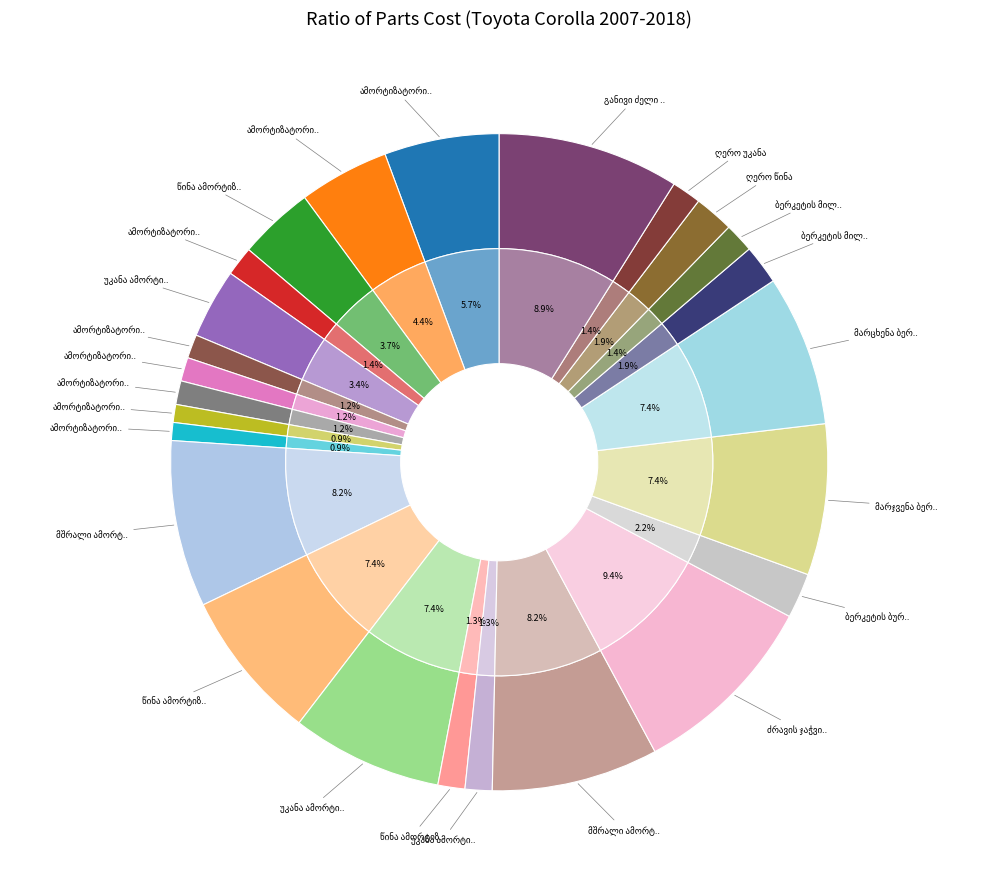

Approximately how many times larger is the value at ბერკეტის ბურთულა თითი compared to წინა ამორტიზატორის ზამბარა?

0.3